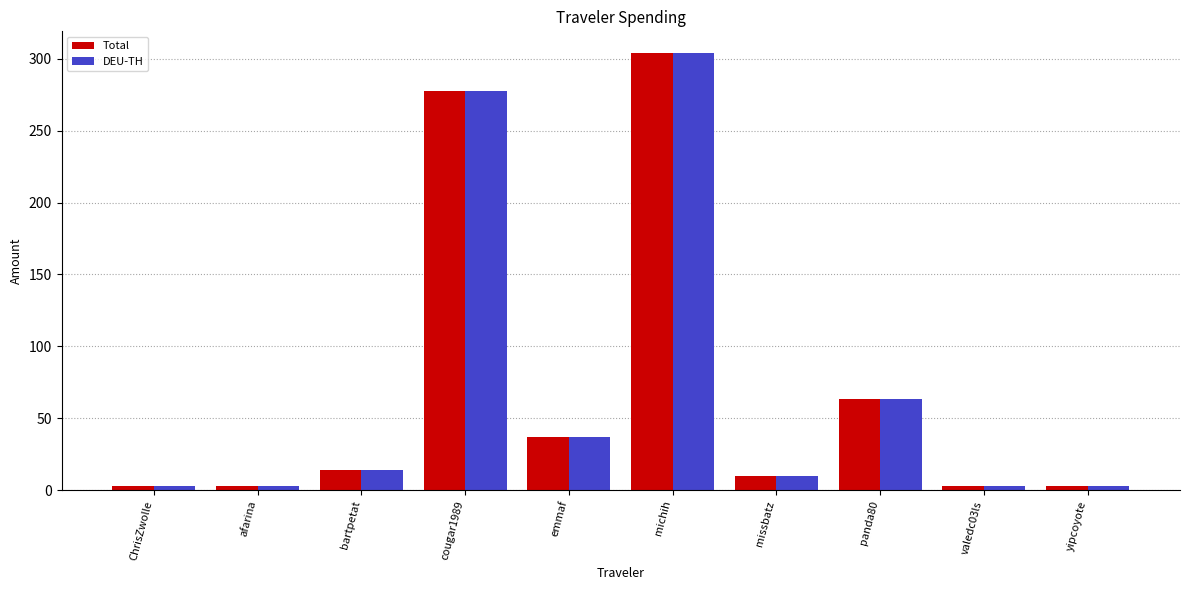

What are all the series names shown in the legend?

Total, DEU-TH